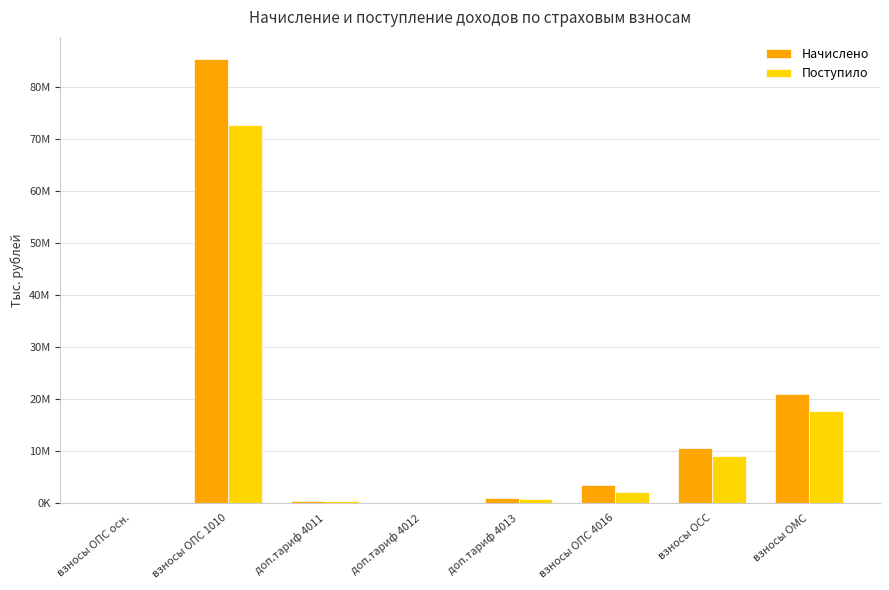

What position from the left is взносы ОПС 1010?

2